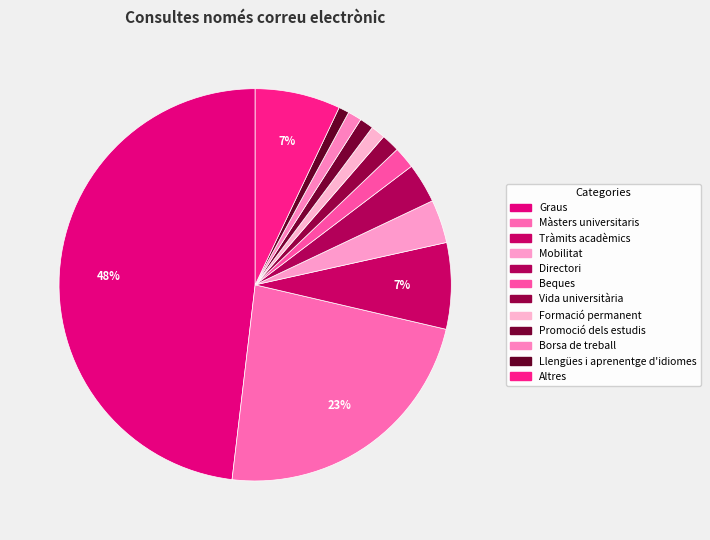

What is the change in value from Tràmits acadèmics to Directori?

-168